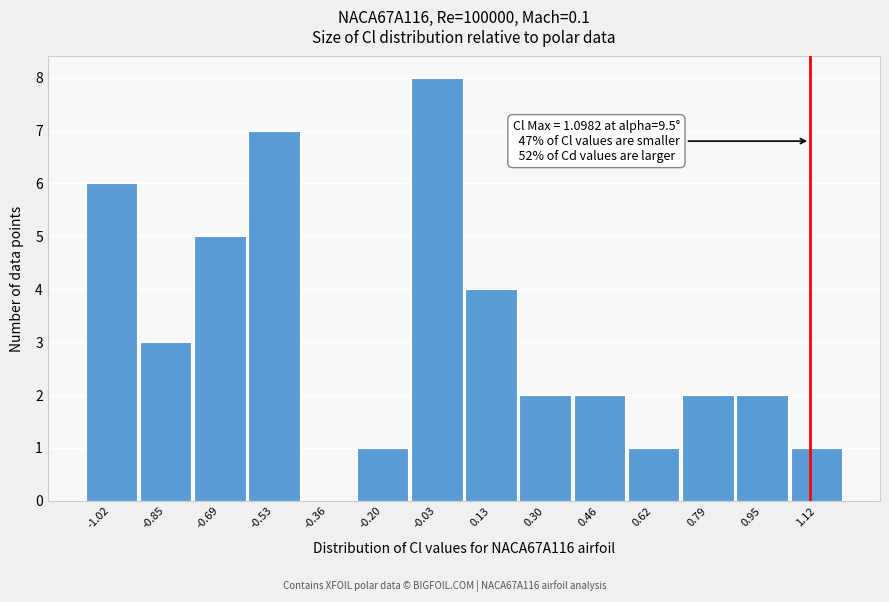

Over which range of the x-axis is the bar tallest?

-0.12 to 0.06